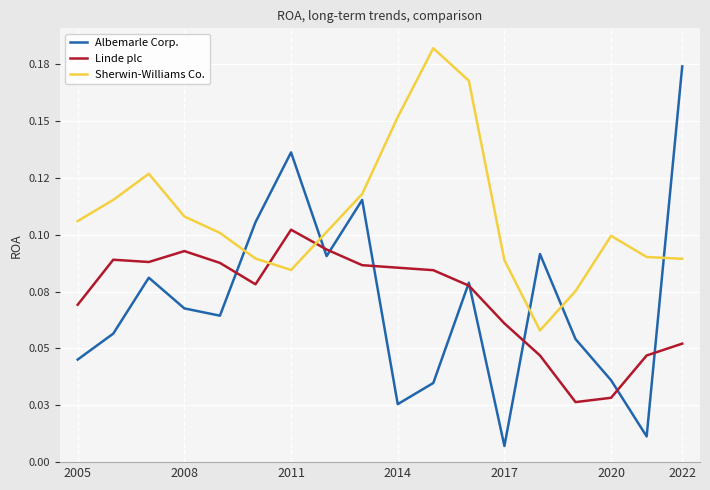

What is the sum of all Sherwin-Williams Co. values?

2.0